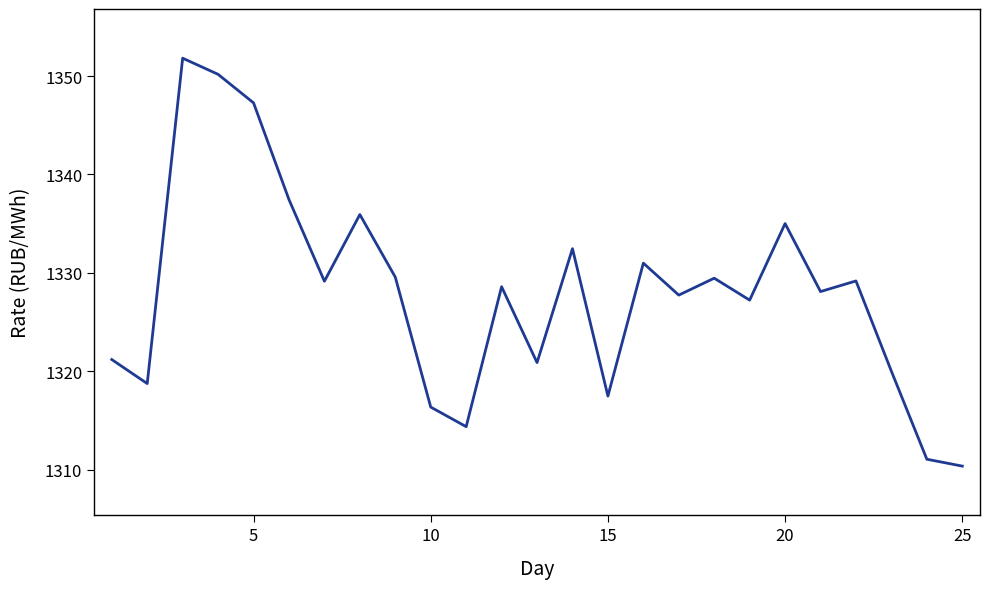

How many lines are shown in the chart?

1